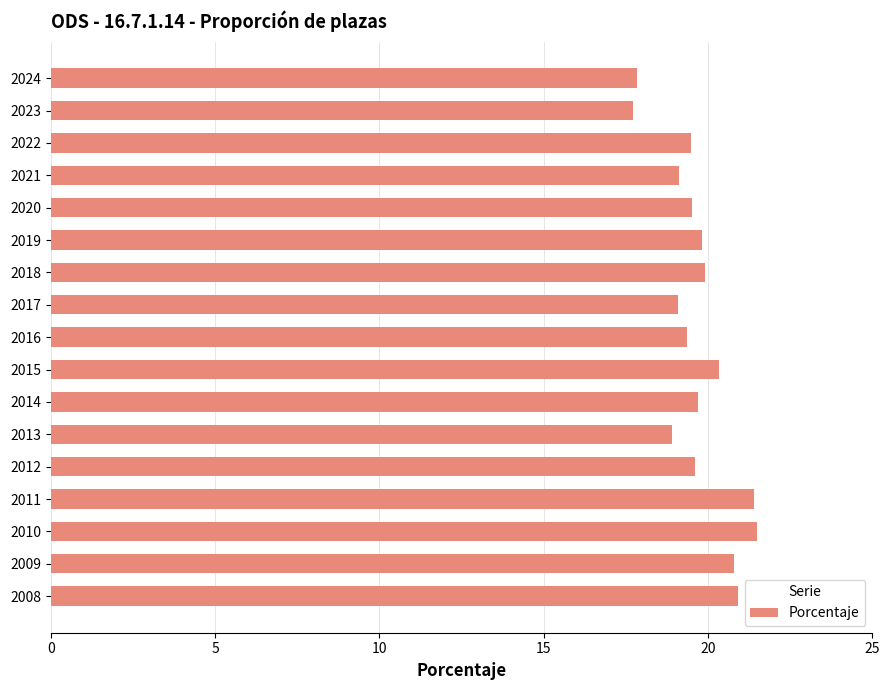

What is the change in value from 2019 to 2009?

+1.0